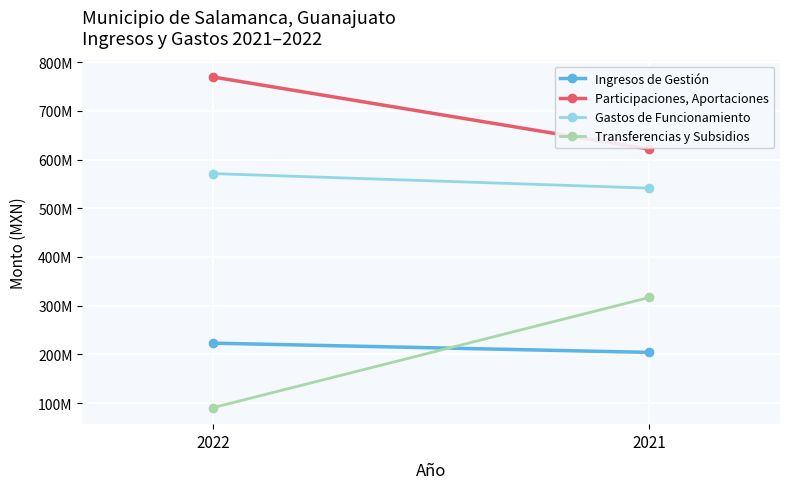

Reading left to right, extract all data points from this chart.

Ingresos de Gestión: 222965069.3	203991475.0
Participaciones, Aportaciones: 769480446.7	621451448.2
Gastos de Funcionamiento: 571166335.7	541242933.5
Transferencias y Subsidios: 90547346.7	316740341.5